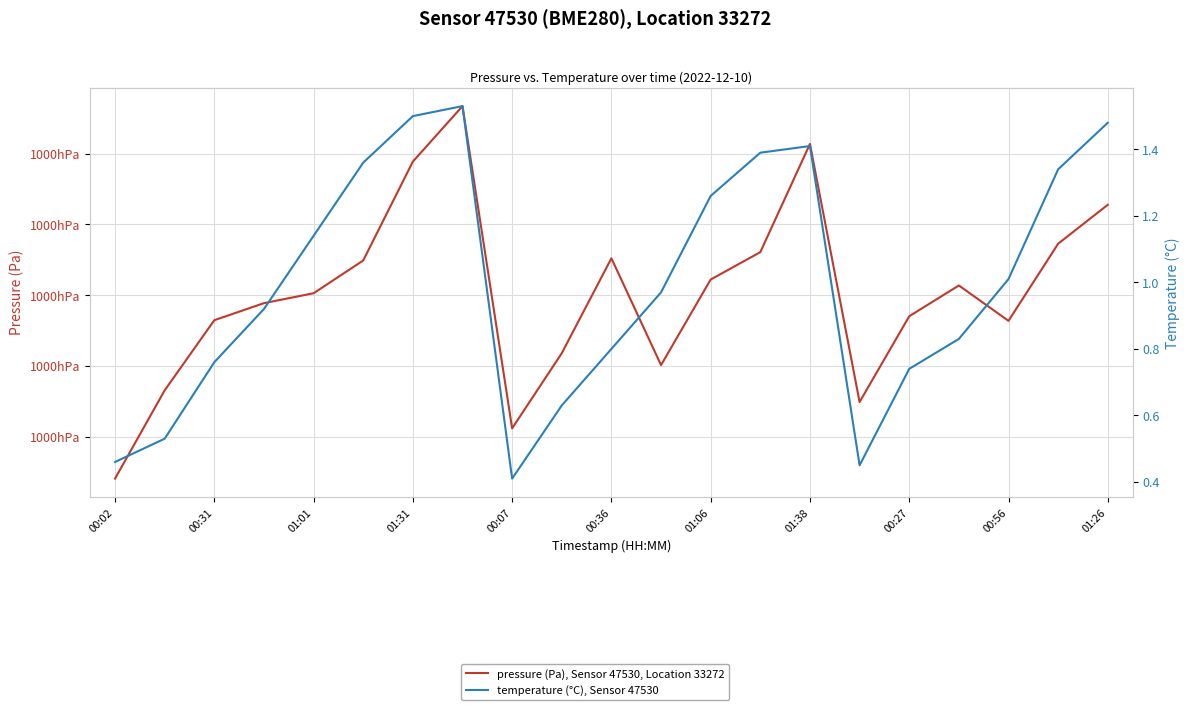

Reading right to left, transcribe all the data shown in this chart.

pressure (Pa), Sensor 47530, Location 33272: 100042.8	100037.3	100026.4	100031.4	100027.0	100014.9	100051.4	100036.1	100032.2	100020.1	100035.2	100021.8	100011.2	100056.7	100048.9	100034.9	100030.3	100028.9	100026.5	100016.6	100004.1
temperature (°C), Sensor 47530: 1.5	1.3	1.0	0.8	0.7	0.5	1.4	1.4	1.3	1.0	0.8	0.6	0.4	1.5	1.5	1.4	1.1	0.9	0.8	0.5	0.5